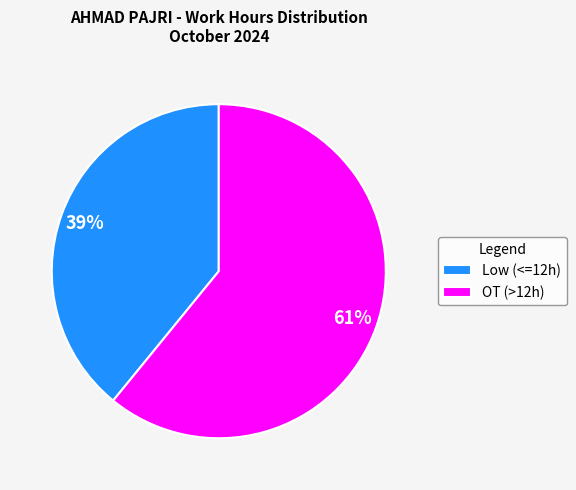

To the nearest percent, what portion does Low (<=12h) represent?

39%